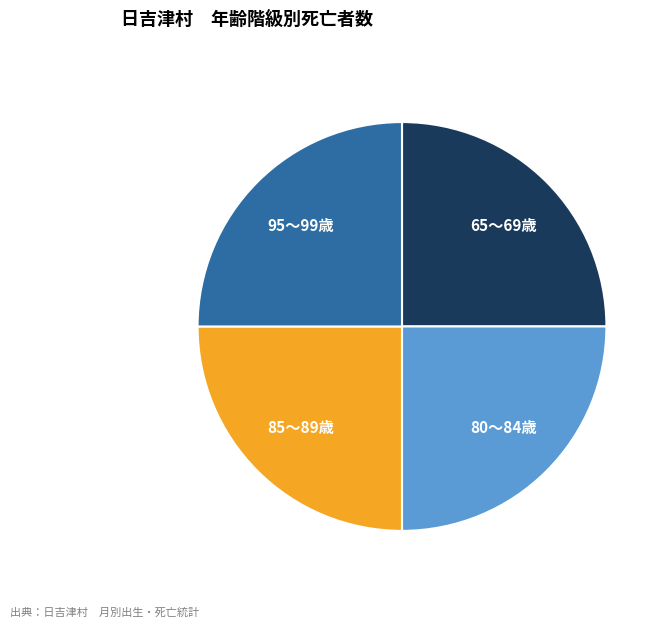

True or false: 65～69歳 accounts for 25% of the total.

True